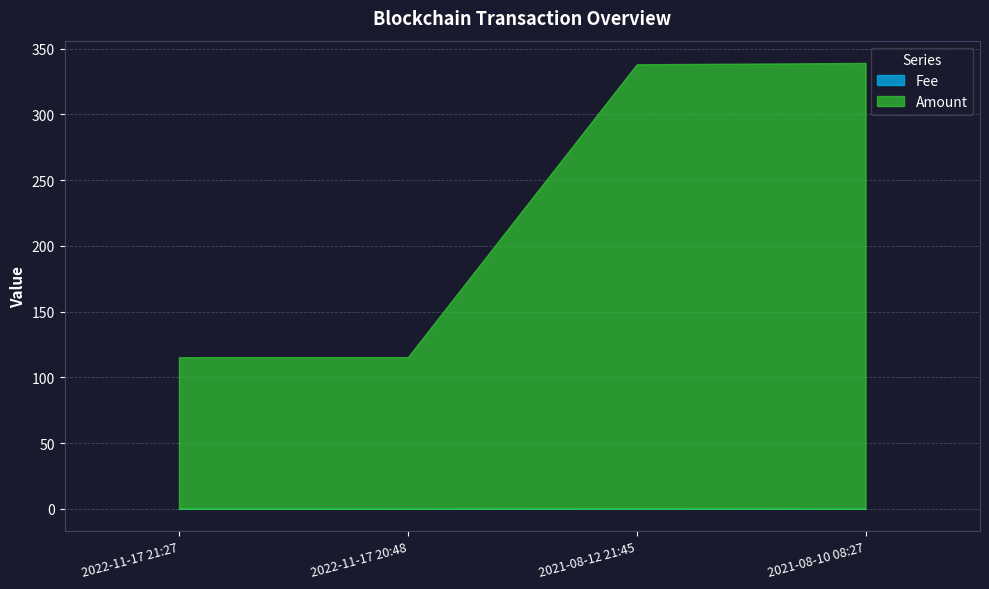

Which series has the largest total across all categories?

Amount